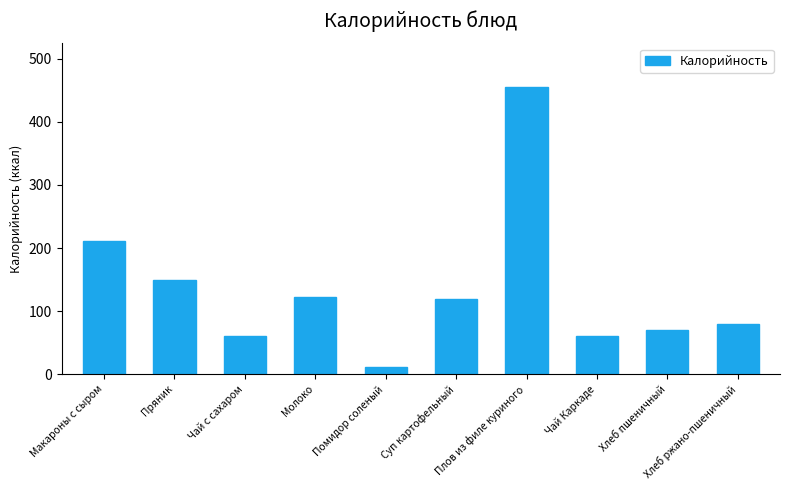

Does the chart contain any negative values?

No